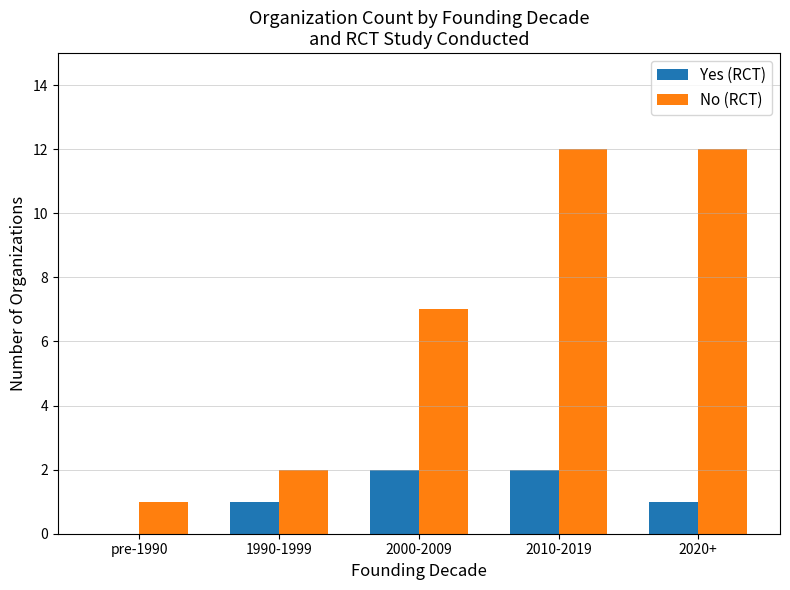

Are the bars grouped side by side (vs. stacked)?

Yes